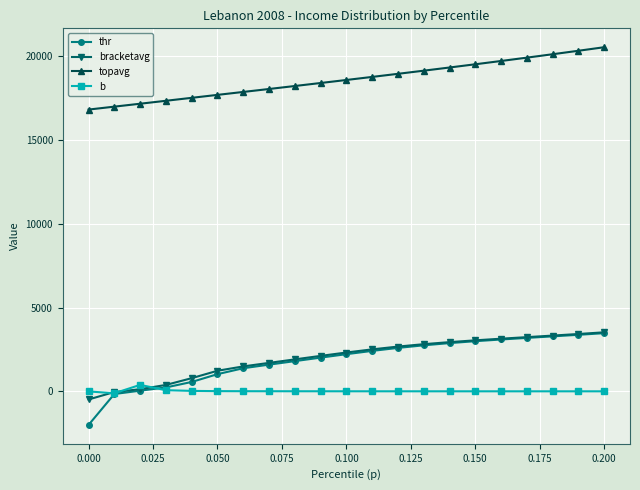

What is the value of the topavg point at the 14th from the left?

19151.0